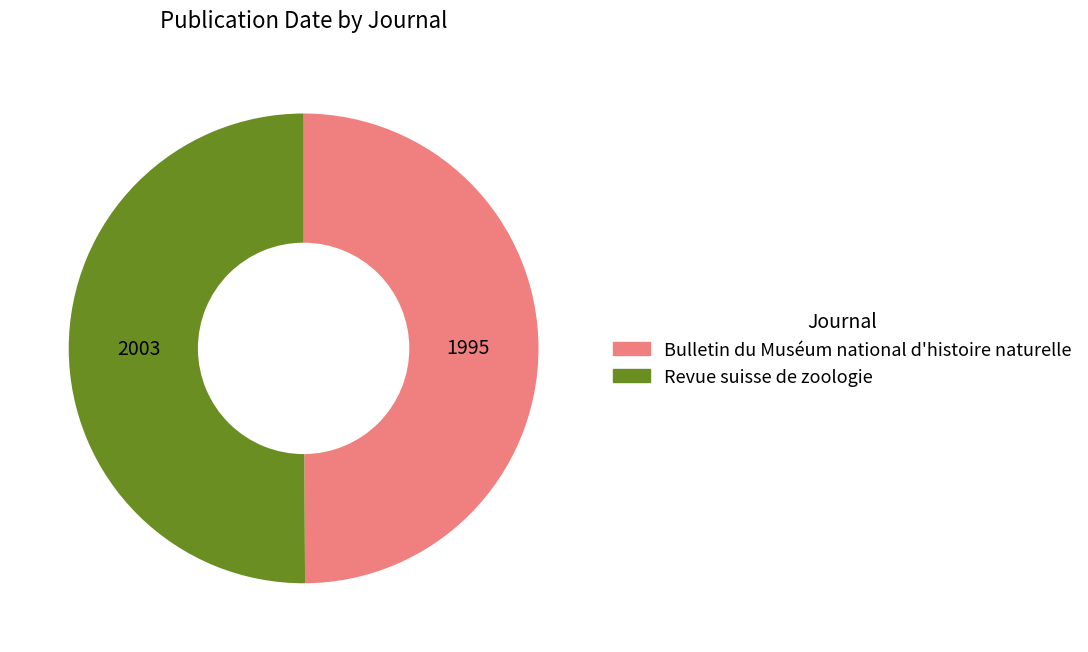

The Bulletin du Muséum national d'histoire naturelle slice represents 50% of the pie. True or false?

True